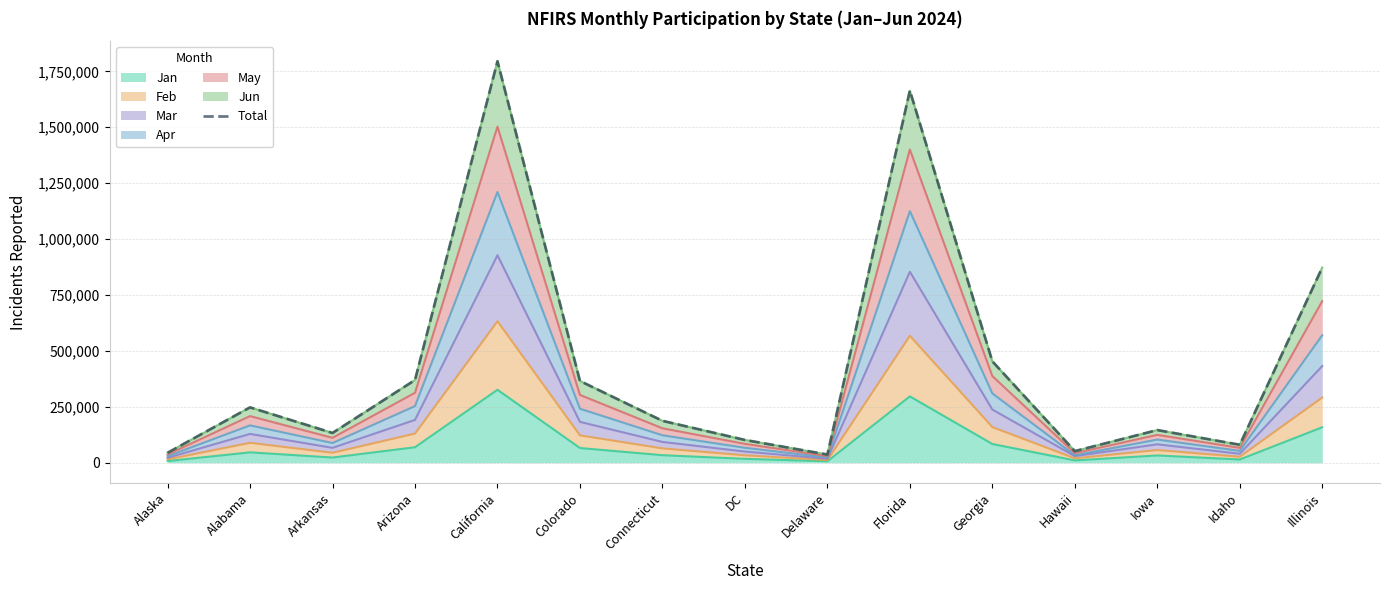

Between Arizona and Idaho, which is larger?

Arizona